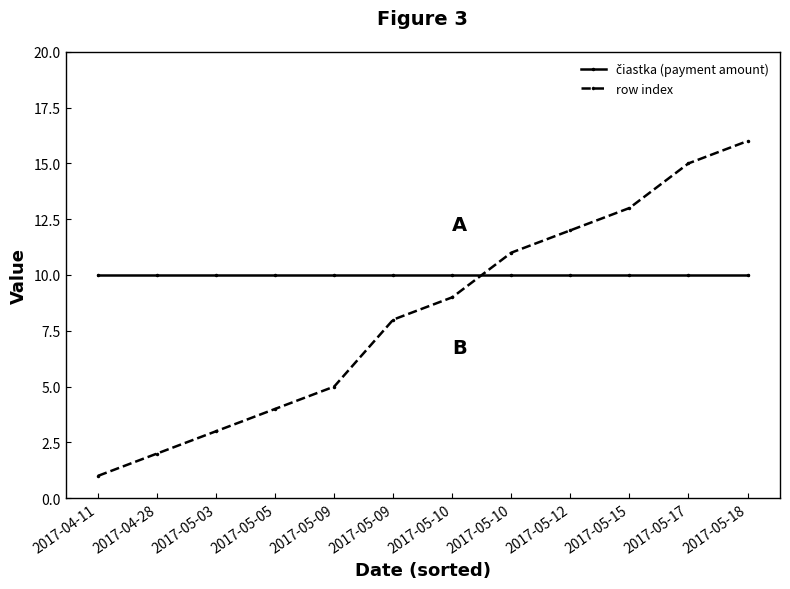

Where do row index and čiastka (payment amount) first cross each other?

2017-05-10 and 2017-05-10